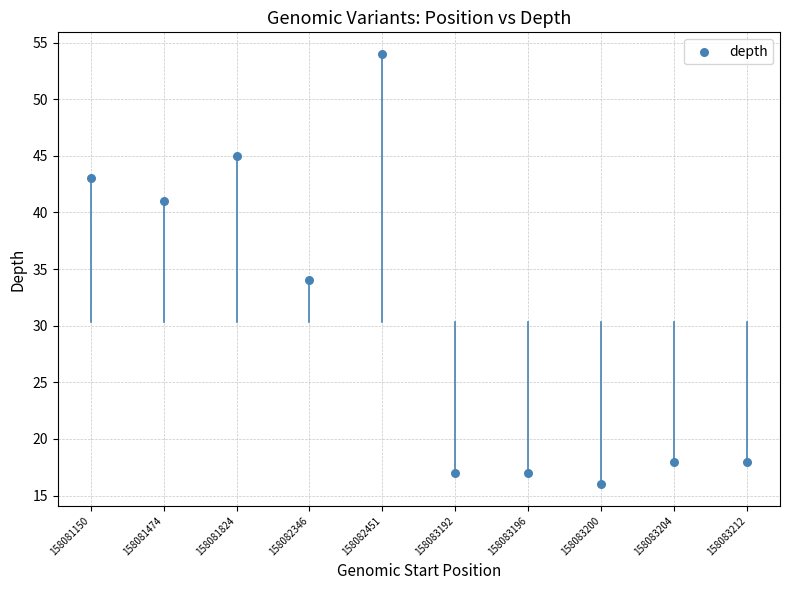

What is the average Y value?

30